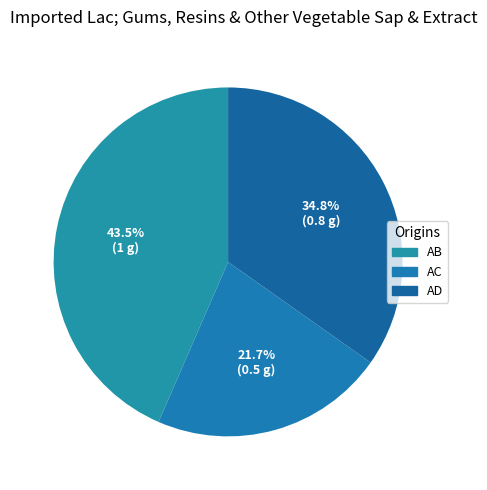

To the nearest percent, what is the average slice percentage?

33%